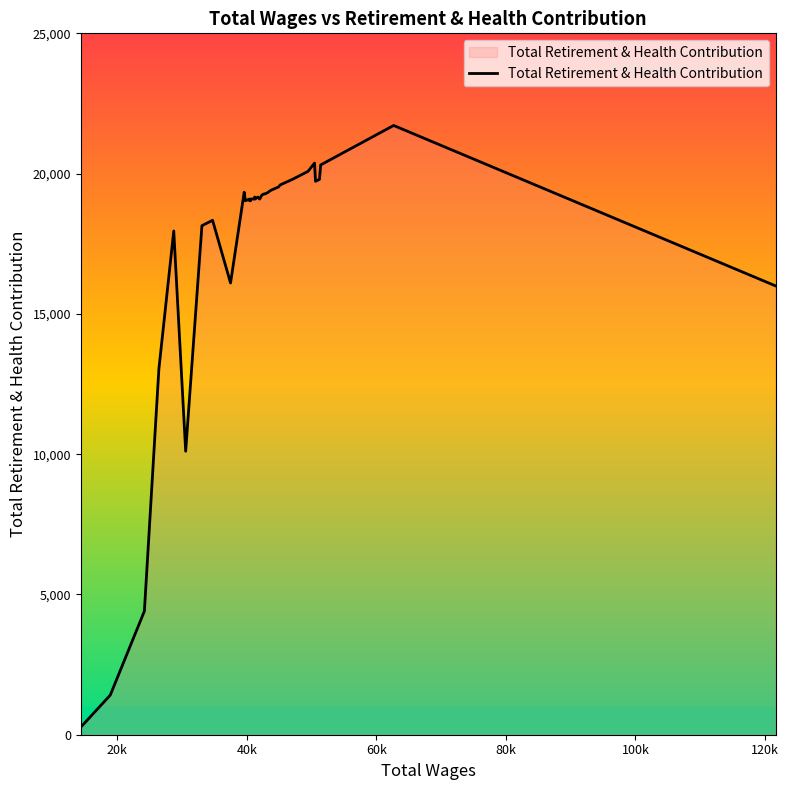

What is the maximum value shown in the chart?

21716